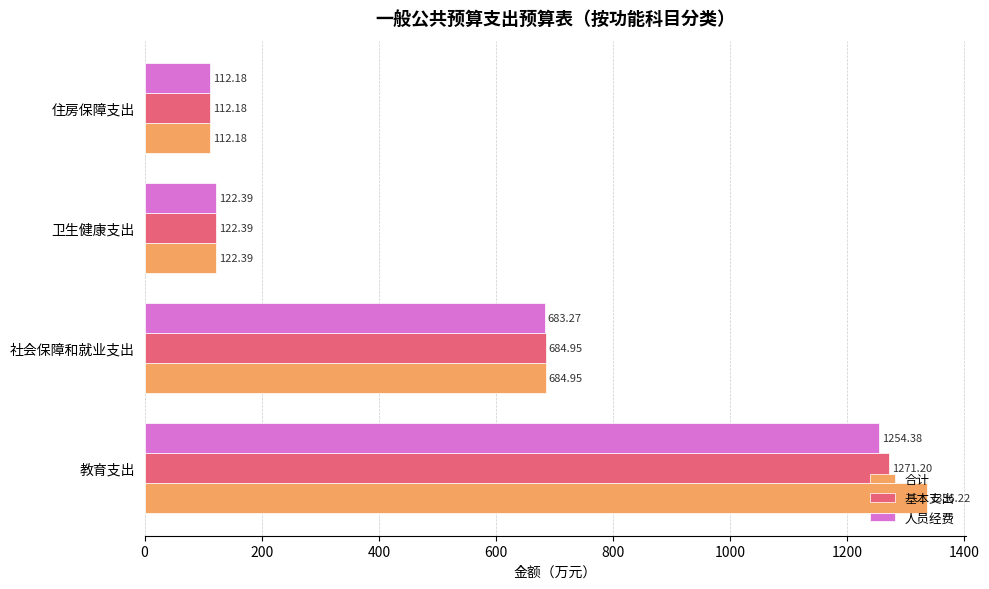

At which label is 人员经费 closest to 683?

社会保障和就业支出